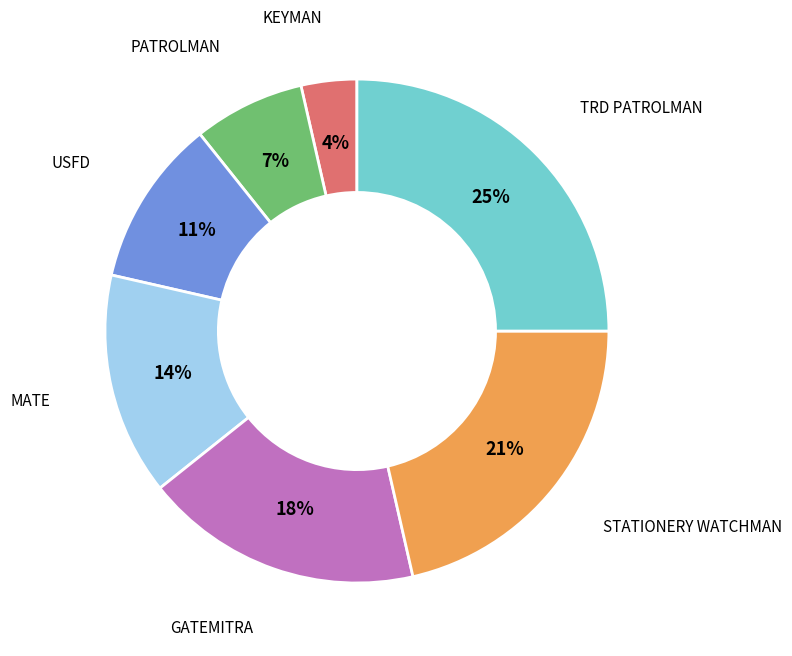

The USFD slice represents 20% of the pie. True or false?

False